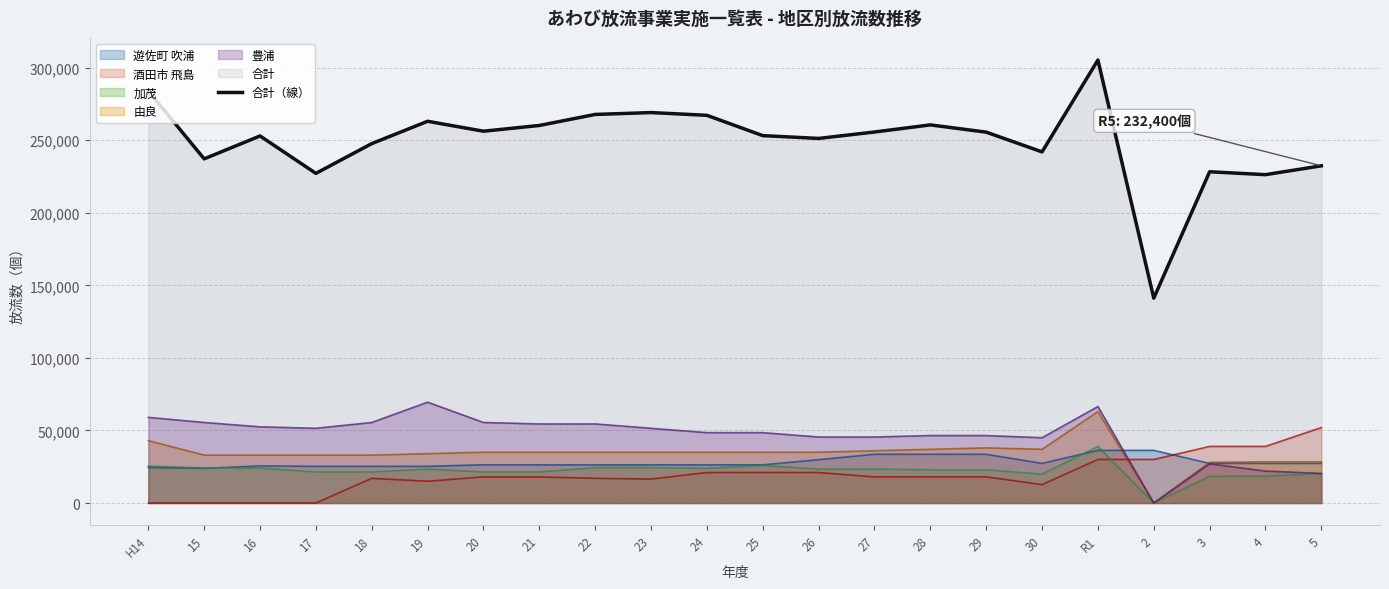

Between 30 and 27, which is larger?

27